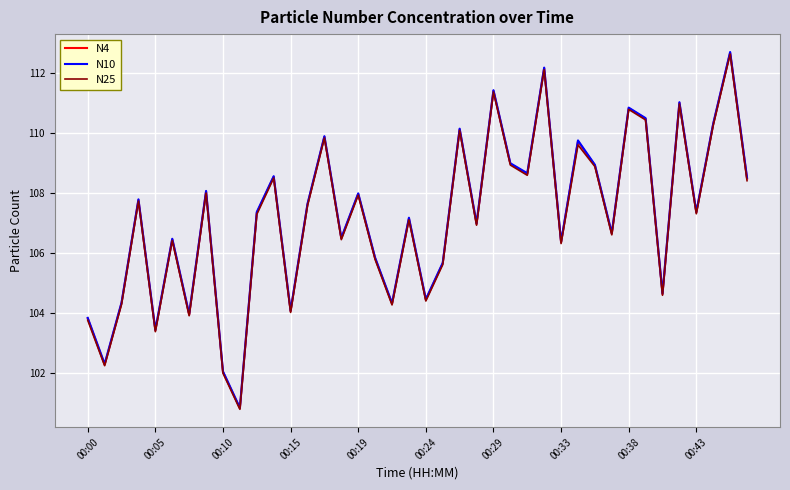

What is the maximum value shown in the chart?

112.7